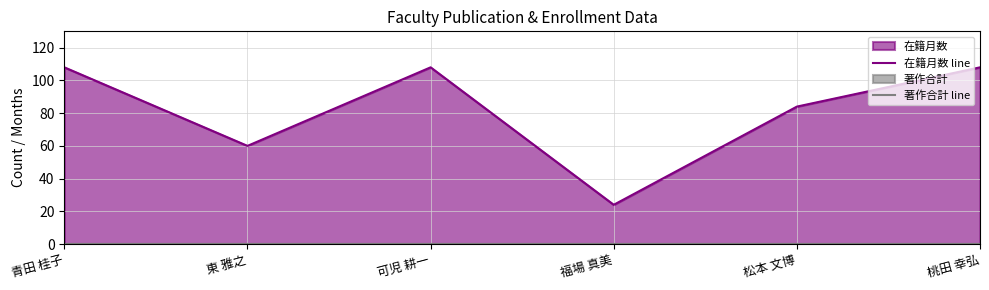

What is the maximum value for 在籍月数 line?

108